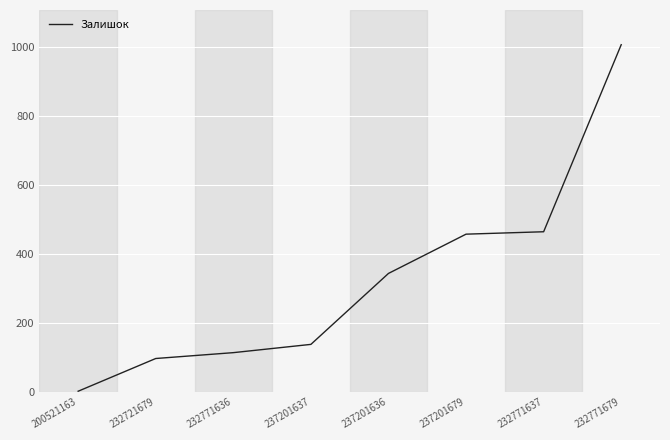

Reading left to right, list all the values displayed in this chart.

200521163=2	232721679=97	232771636=114	237201637=138	237201636=344	237201679=458	232771637=465	232771679=1008